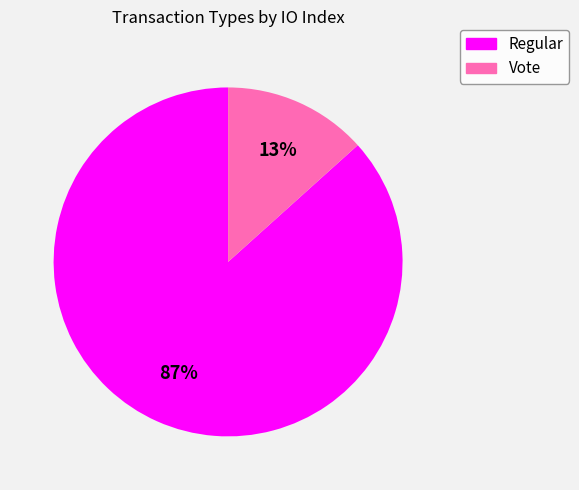

To the nearest percent, what portion does Vote represent?

13%